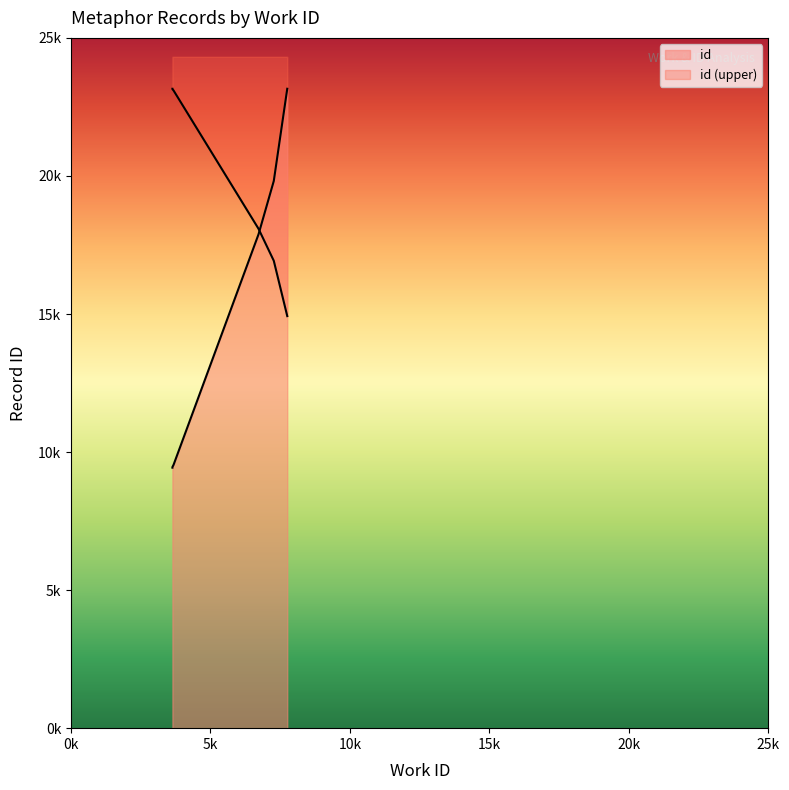

Where is the data nearest to the value 16296?

6726